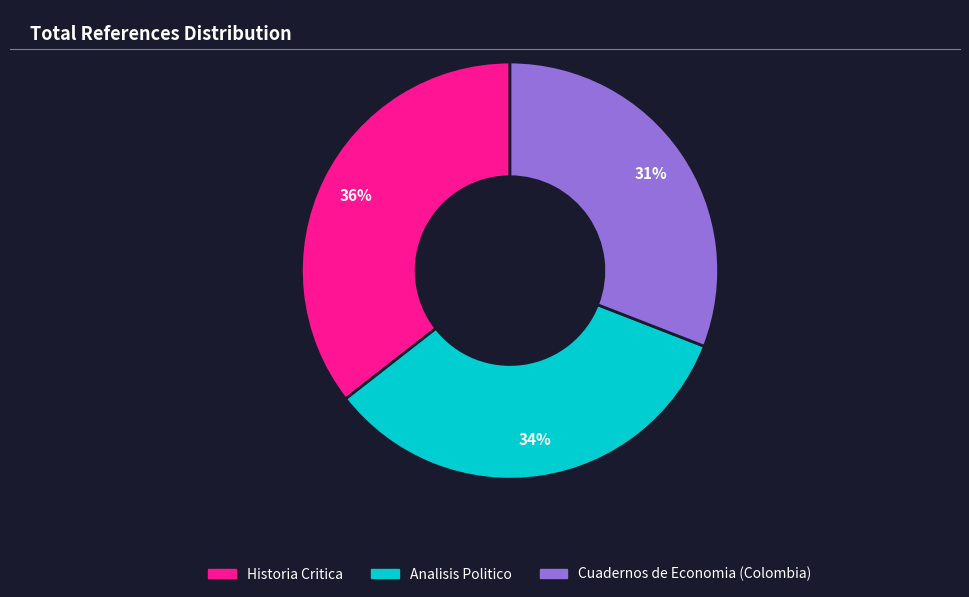

To the nearest percent, what is the average slice percentage?

33%